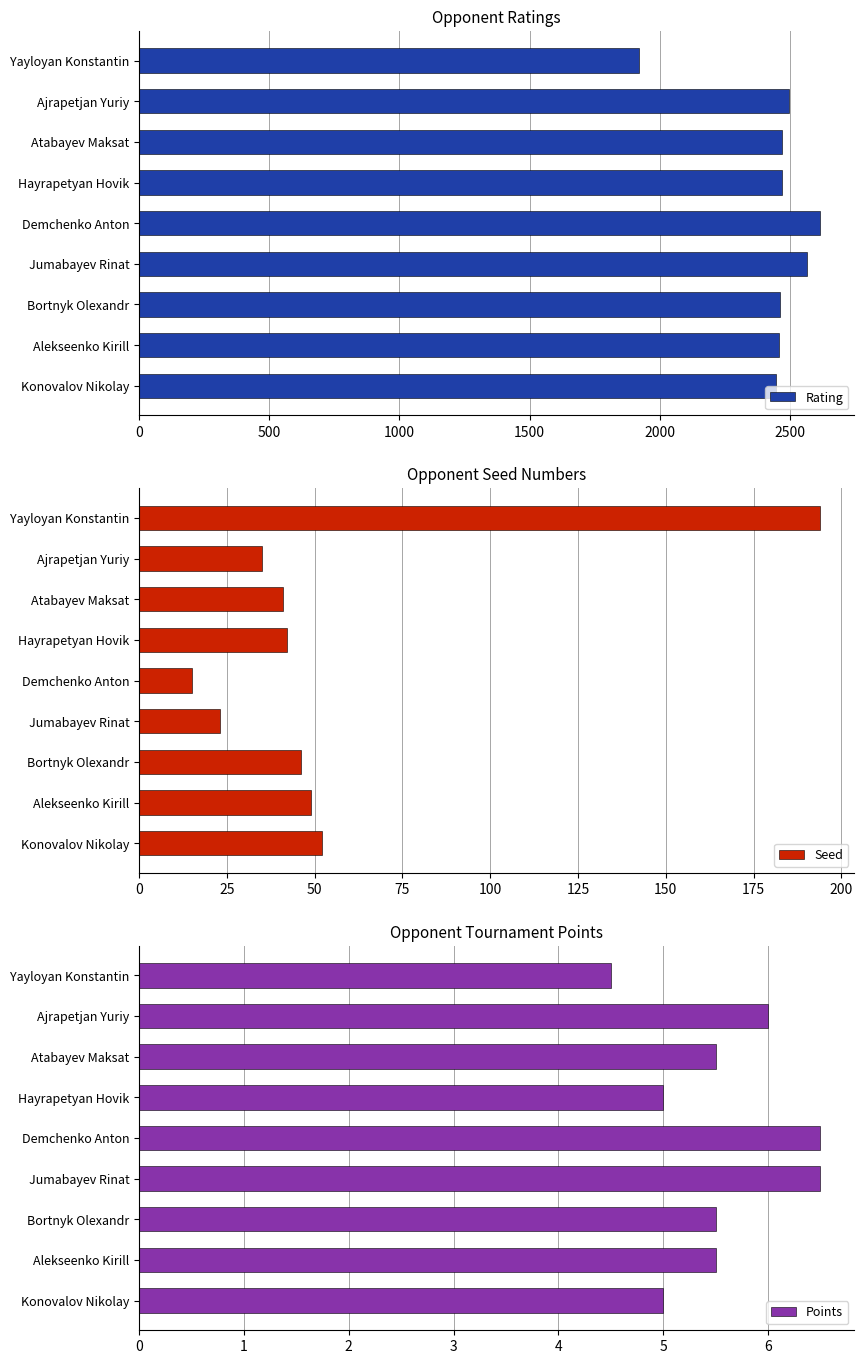

The Seed series shows 63.6 at Hayrapetyan Hovik. True or false?

False